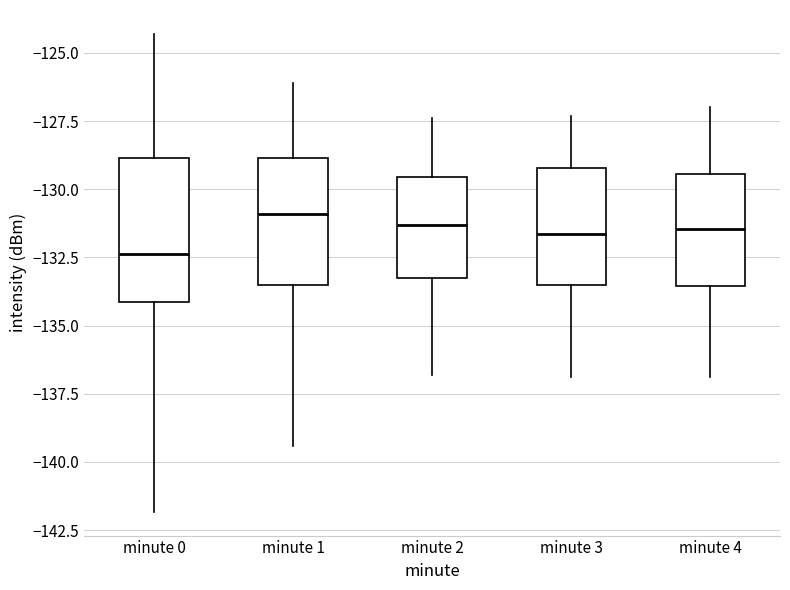

Which box's median line is the lowest?

minute 0